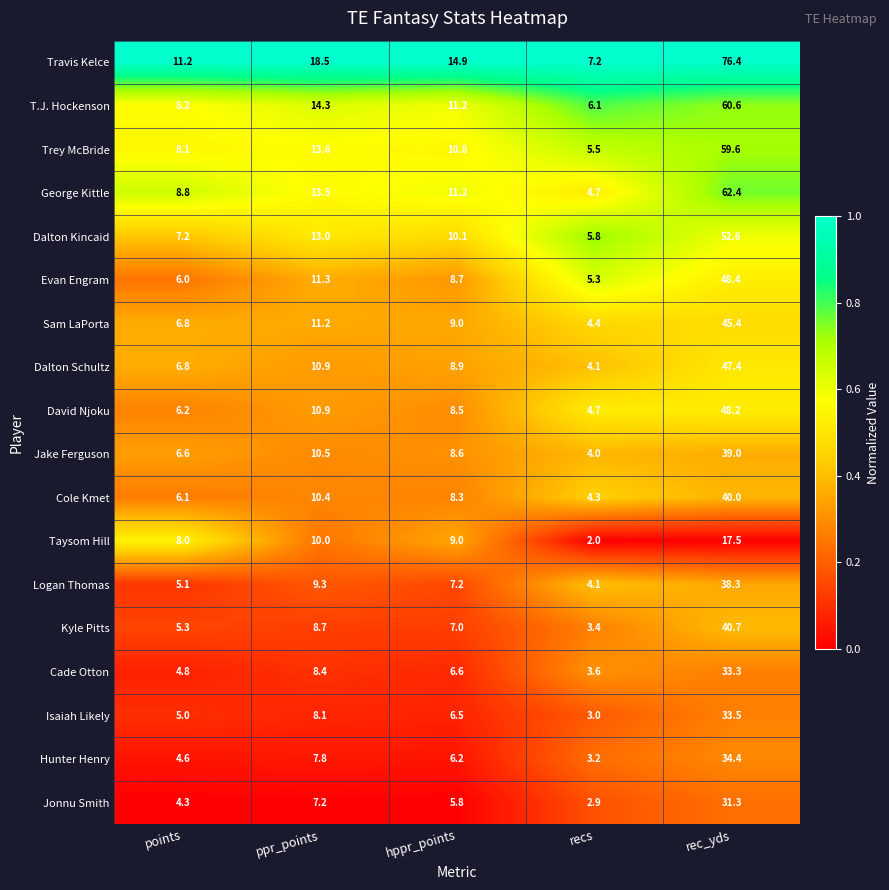

At how many categories does at least one series exceed 5?

5